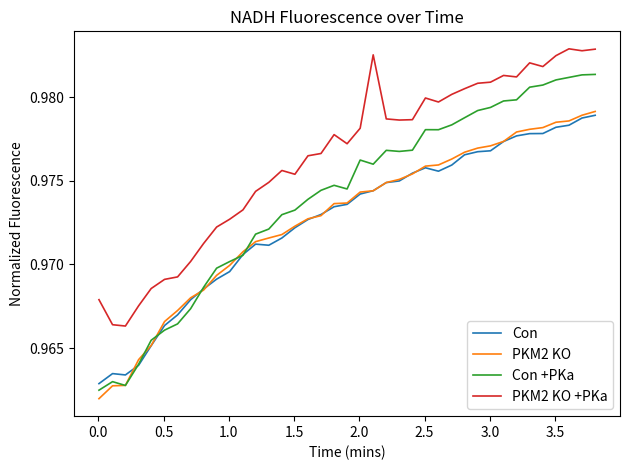

True or false: PKM2 KO +PKa and PKM2 KO intersect in this chart.

False